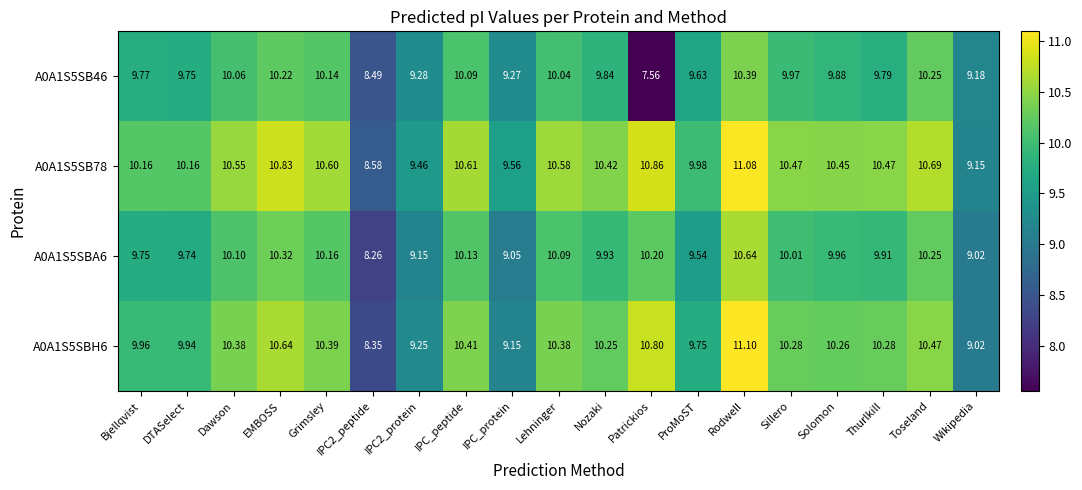

At which label is A0A1S5SB78 closest to 9?

Wikipedia